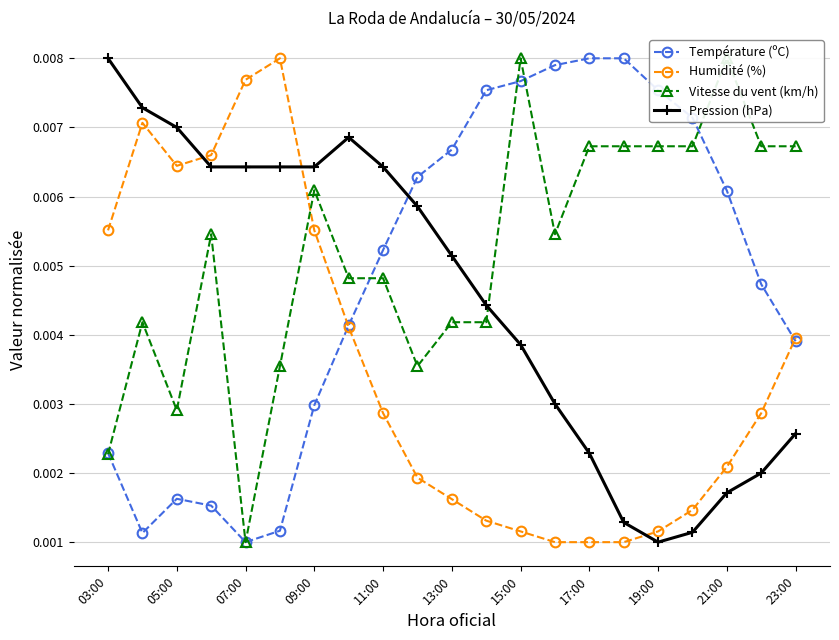

How many Humidité (%) values are between 0 and 1?

21